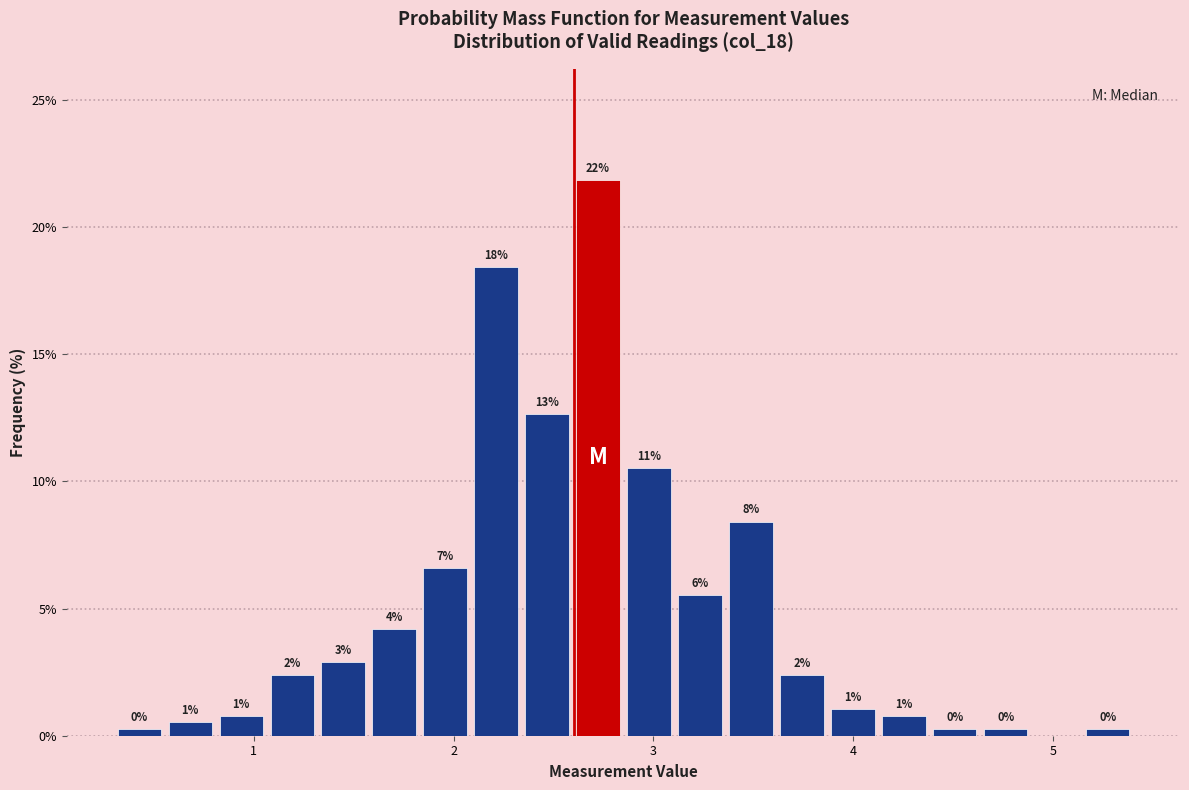

Around what value on the x-axis is the tallest bar? Give the approximate position of its centre, as read against the axis.

2.7